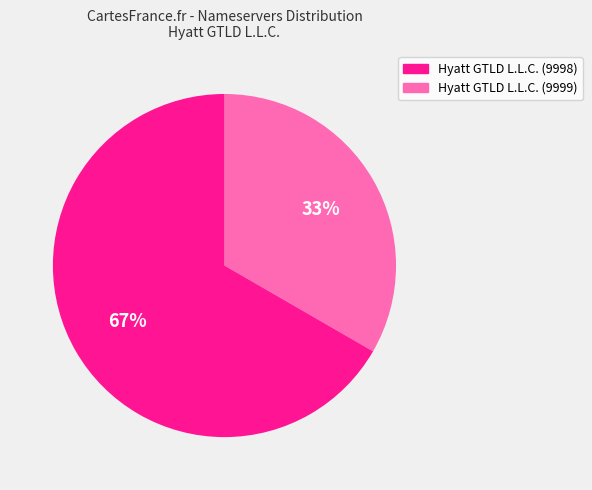

Does any single category account for the majority?

Yes